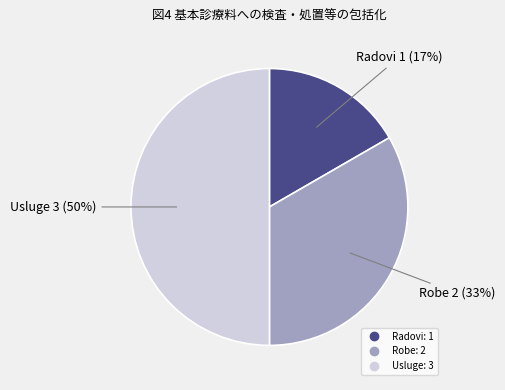

How many slices are in this pie chart?

3